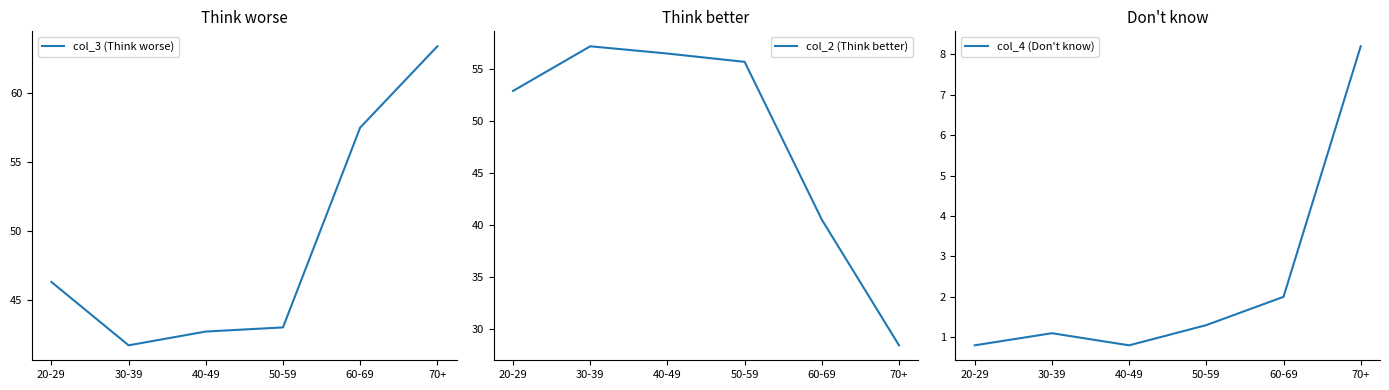

How many lines are shown in the chart?

3